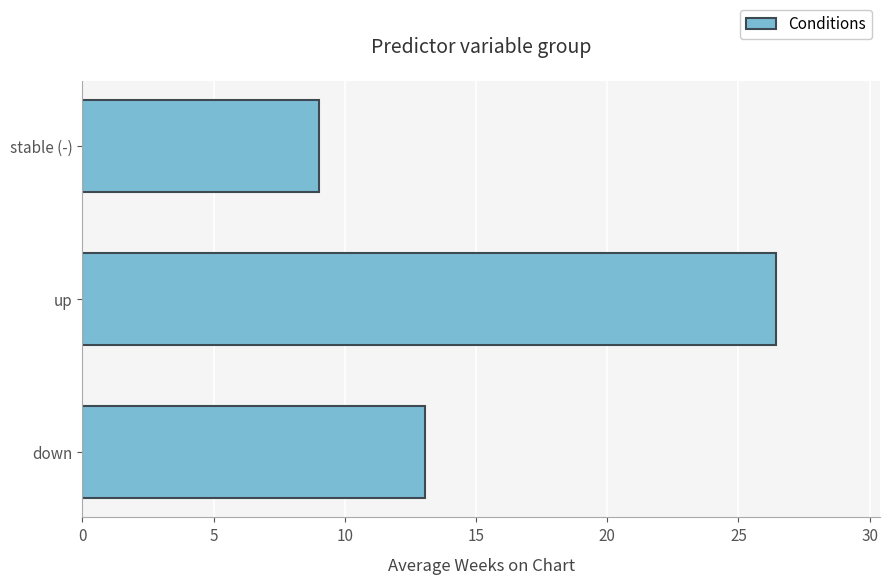

At which category does the chart reach its minimum across all series?

stable (-)